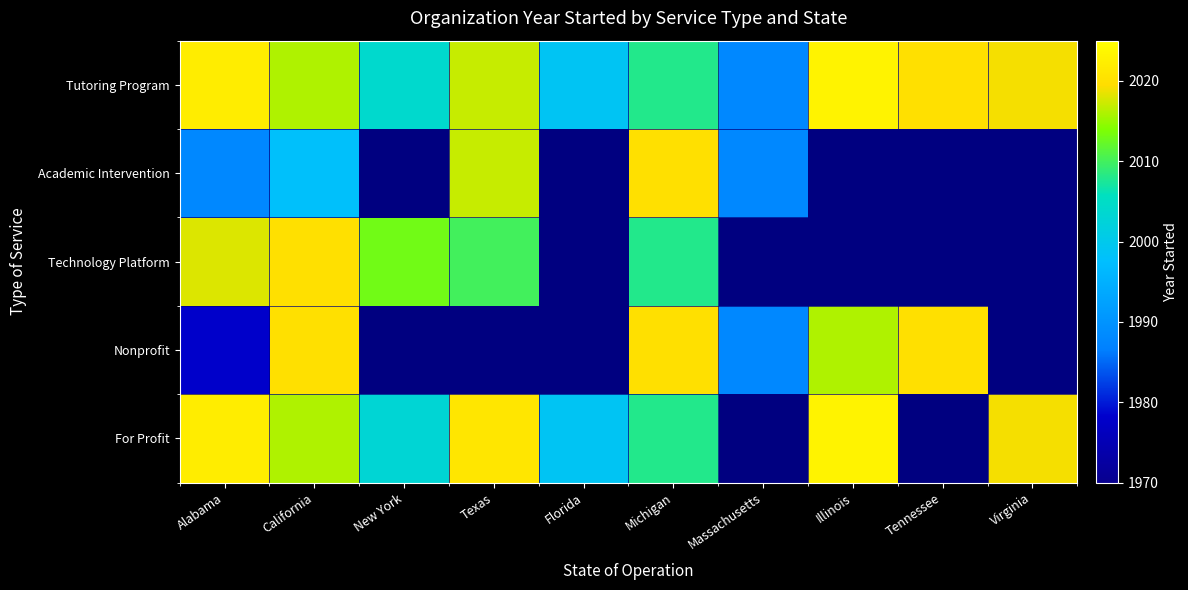

Reading left to right, extract all data points from this chart.

Tutoring Program: Alabama=2022	California=2016	New York=2004	Texas=2017	Florida=1999	Michigan=2008	Massachusetts=1988	Illinois=2023	Tennessee=2020	Virginia=2019
Academic Intervention: Alabama=1988	California=1998	New York=0	Texas=2017	Florida=0	Michigan=2020	Massachusetts=1988	Illinois=0	Tennessee=0	Virginia=0
Technology Platform: Alabama=2018	California=2020	New York=2013	Texas=2010	Florida=0	Michigan=2008	Massachusetts=0	Illinois=0	Tennessee=0	Virginia=0
Nonprofit: Alabama=1978	California=2020	New York=0	Texas=0	Florida=0	Michigan=2020	Massachusetts=1988	Illinois=2016	Tennessee=2020	Virginia=0
For Profit: Alabama=2022	California=2016	New York=2003	Texas=2021	Florida=1999	Michigan=2008	Massachusetts=0	Illinois=2023	Tennessee=0	Virginia=2019